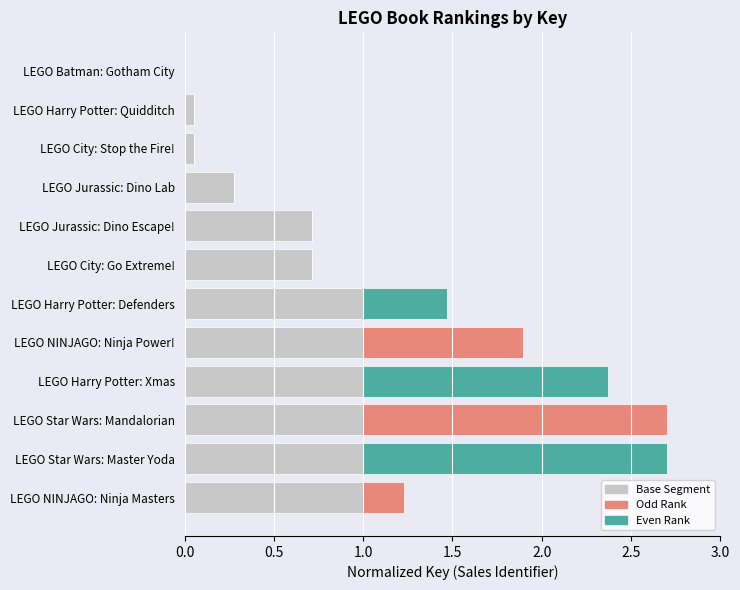

What is the average value?

0.7